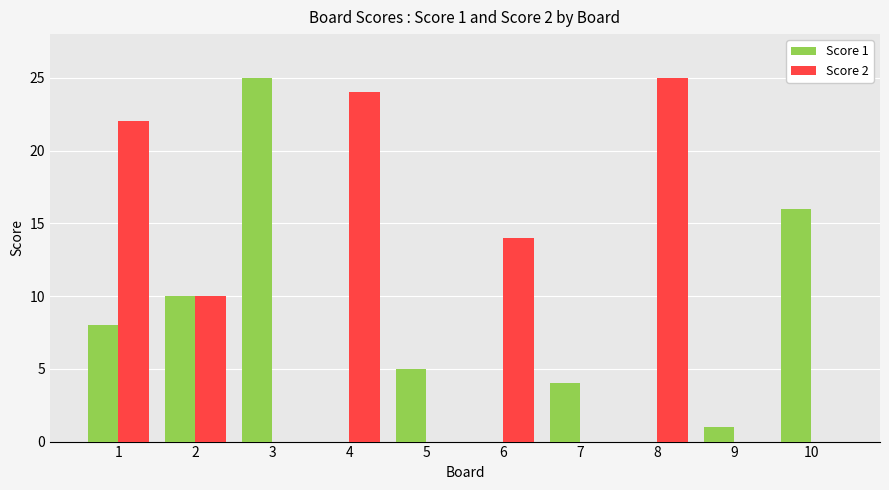

Which category has the highest value in the Score 2 series?

8